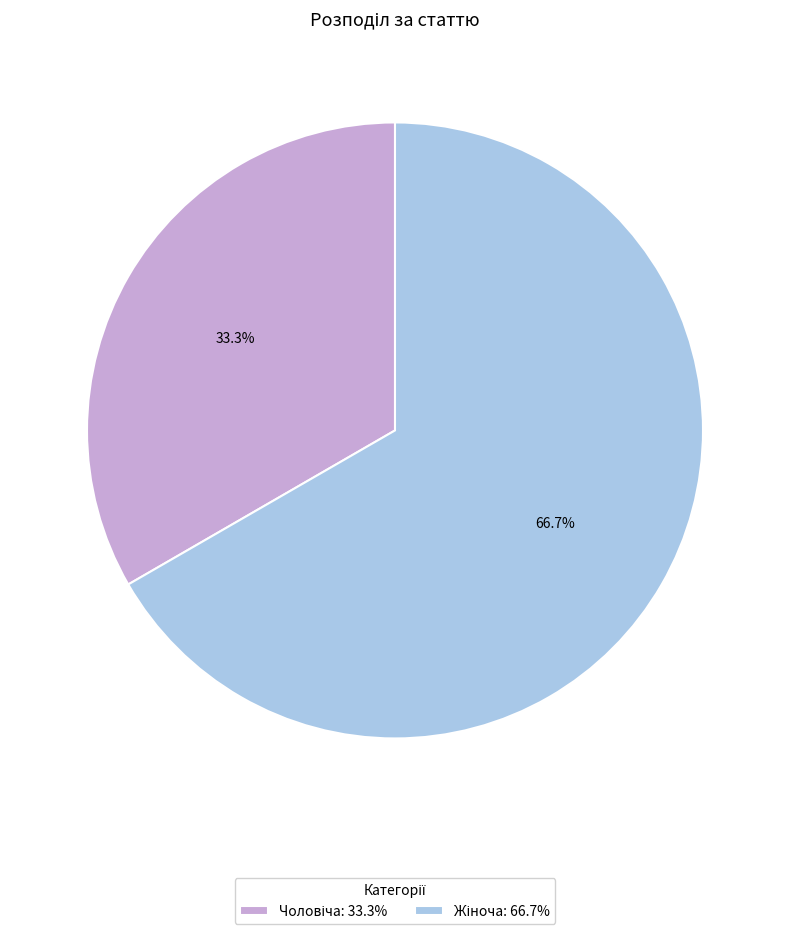

Is there any slice that represents more than half of the pie?

Yes